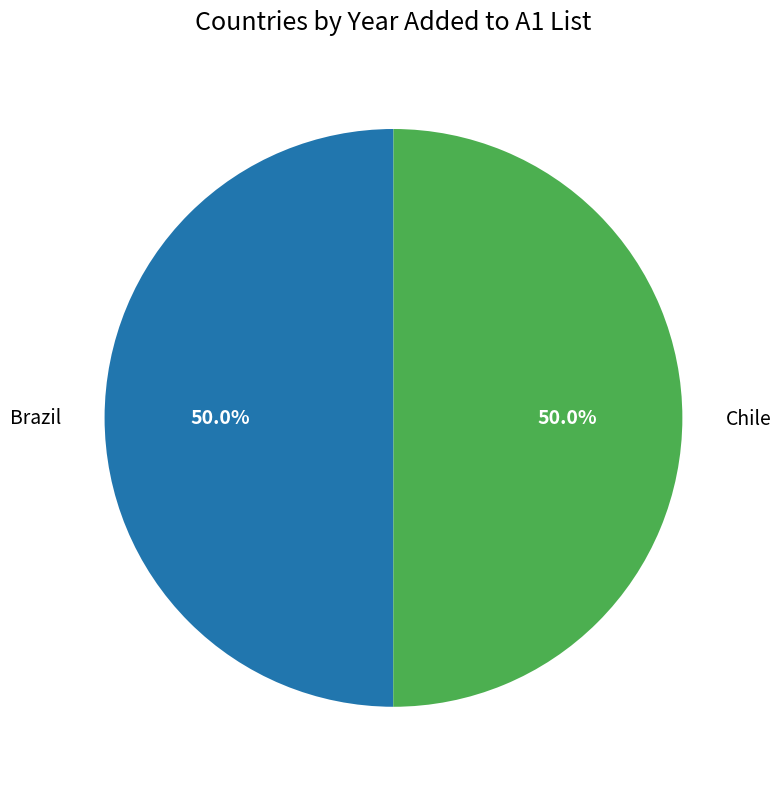

What portion of the pie excludes Chile?

50.0%